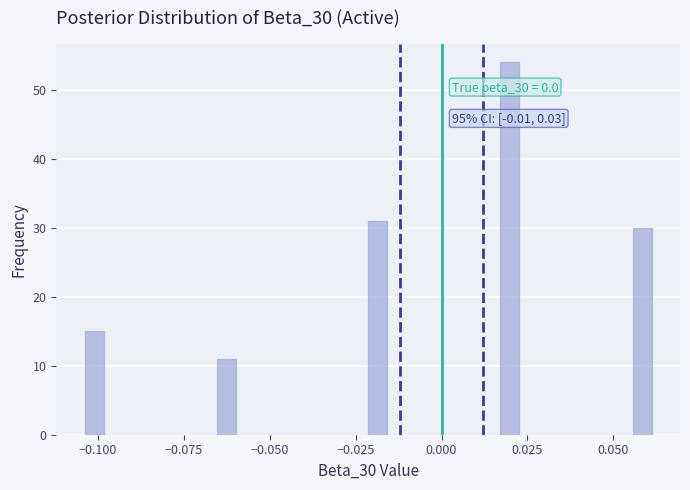

Read against the x-axis, roughly where is the centre of the tallest bar?

0.020